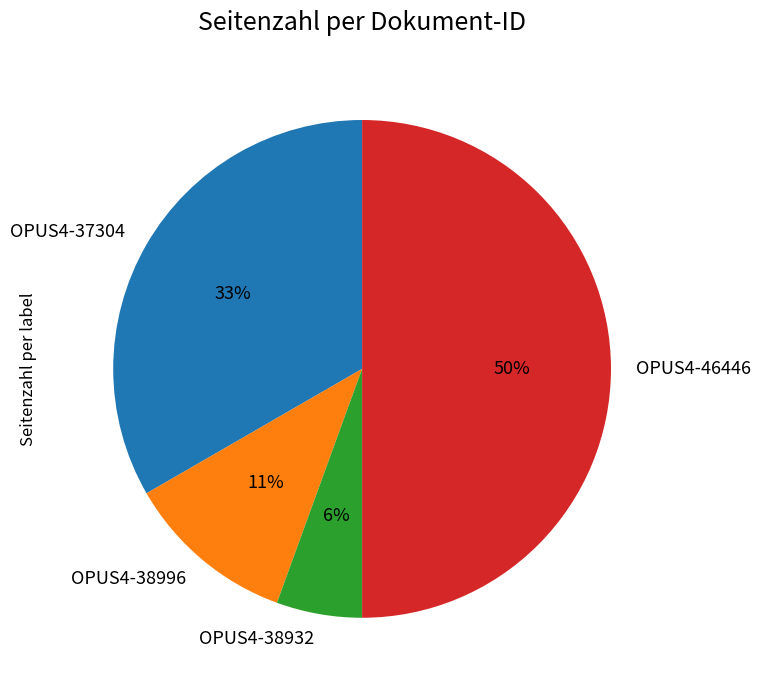

What is the smallest slice in the pie chart?

OPUS4-38932